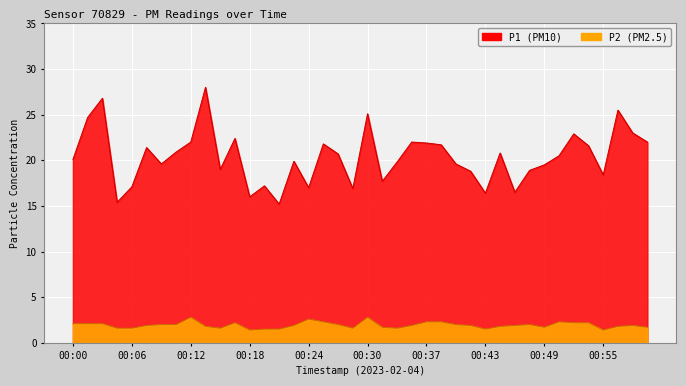

The P1 series shows 16.0 at 00:18. True or false?

True